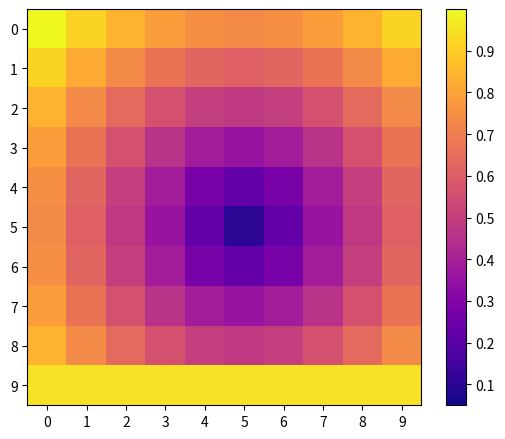

Between 6 and 4, which is larger?

6